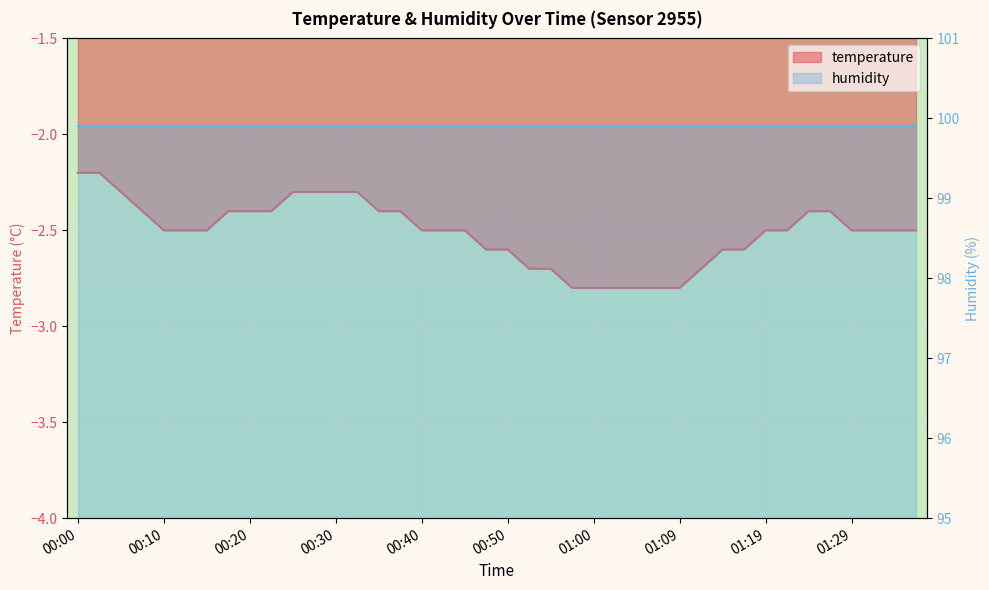

The chart shows a value of -3.5 at 00:47. True or false?

False